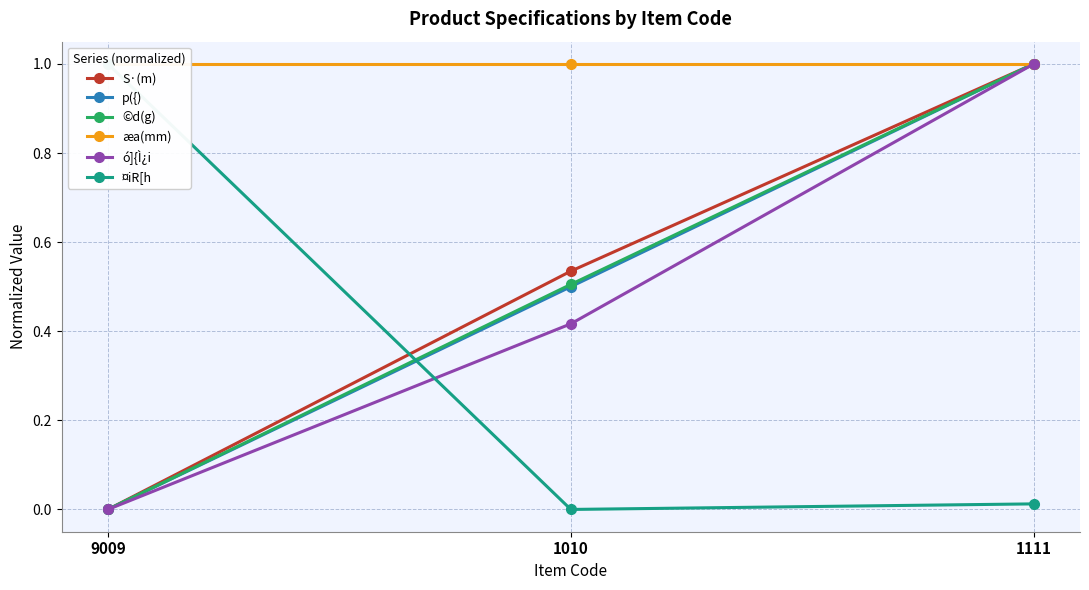

Rank the series by their maximum value, from lowest to highest.

S·(m), p({), ©d(g), æa(mm), ó]{Ì¿i, ¤iR[h